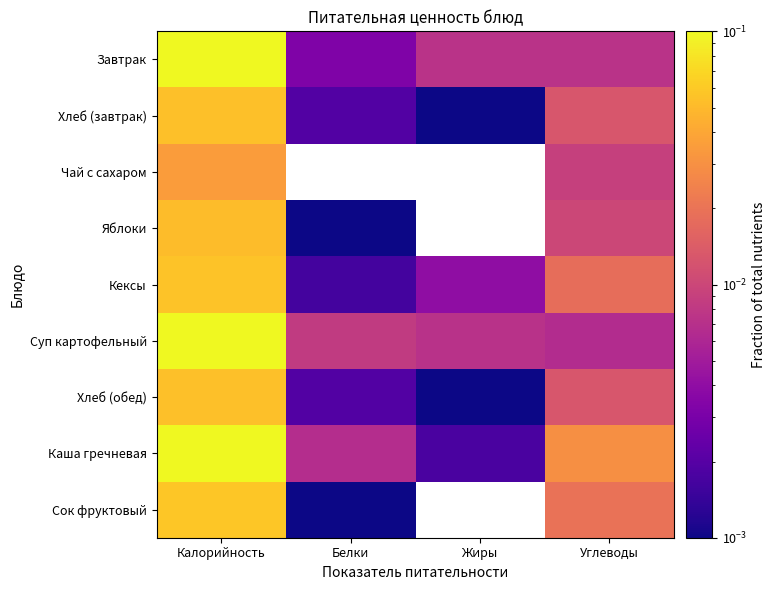

At how many categories does at least one series exceed 0?

4